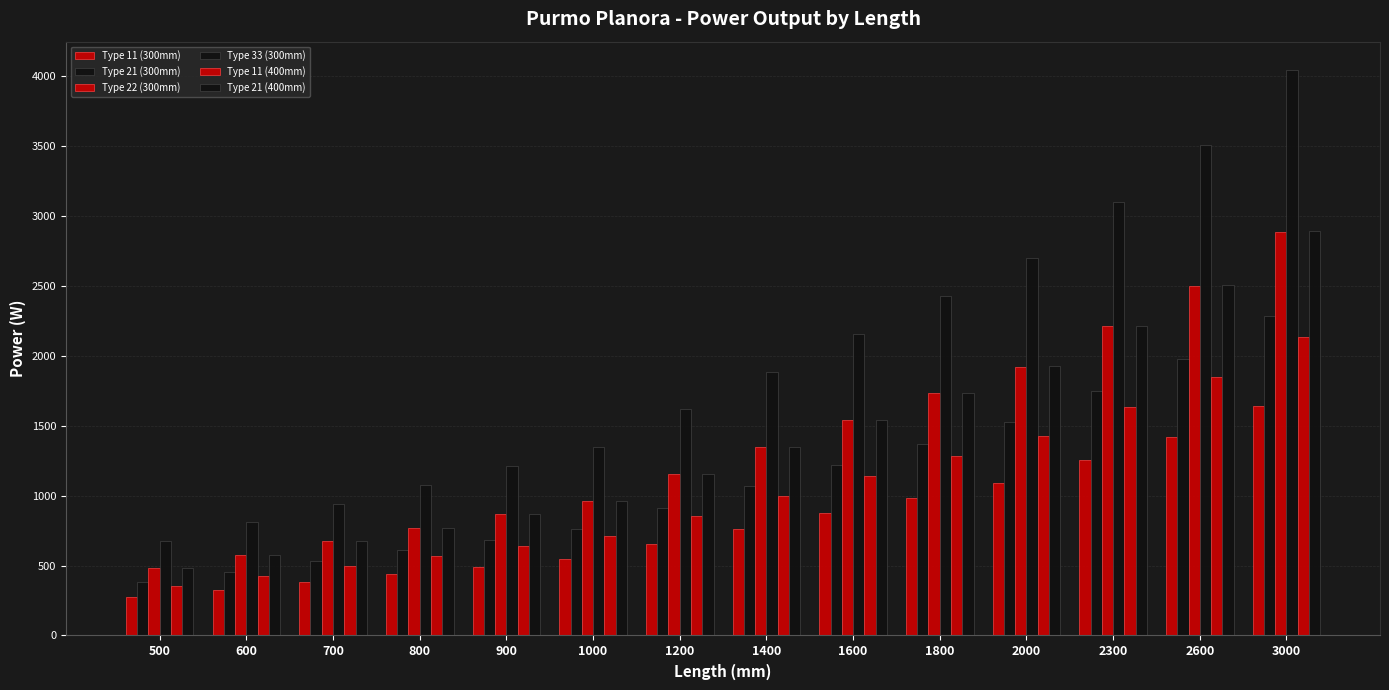

How many groups of bars are there?

14